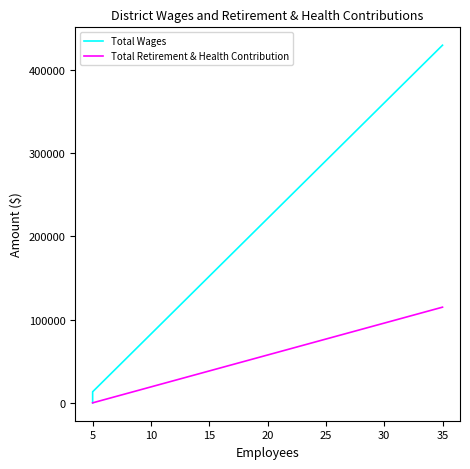

Which series has the largest range (max minus min)?

Total Wages